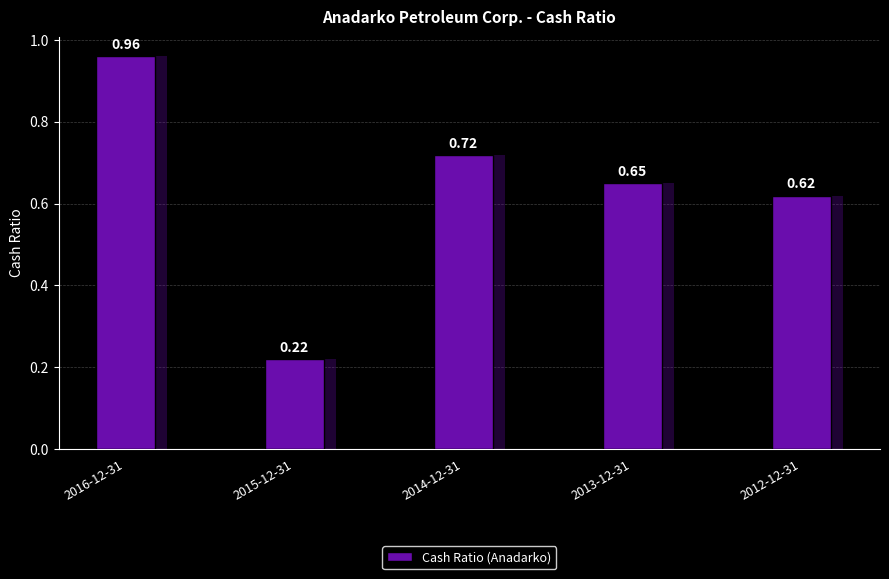

Is it true that the value at 2013-12-31 is 0.7?

True